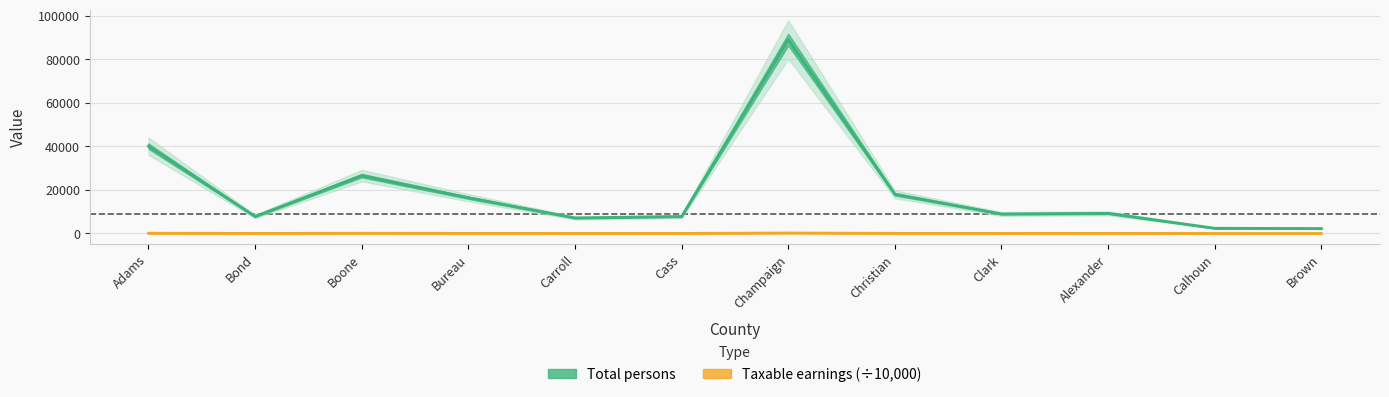

Rank the series by their average value, from highest to lowest.

Total persons, Taxable earnings (thousands)